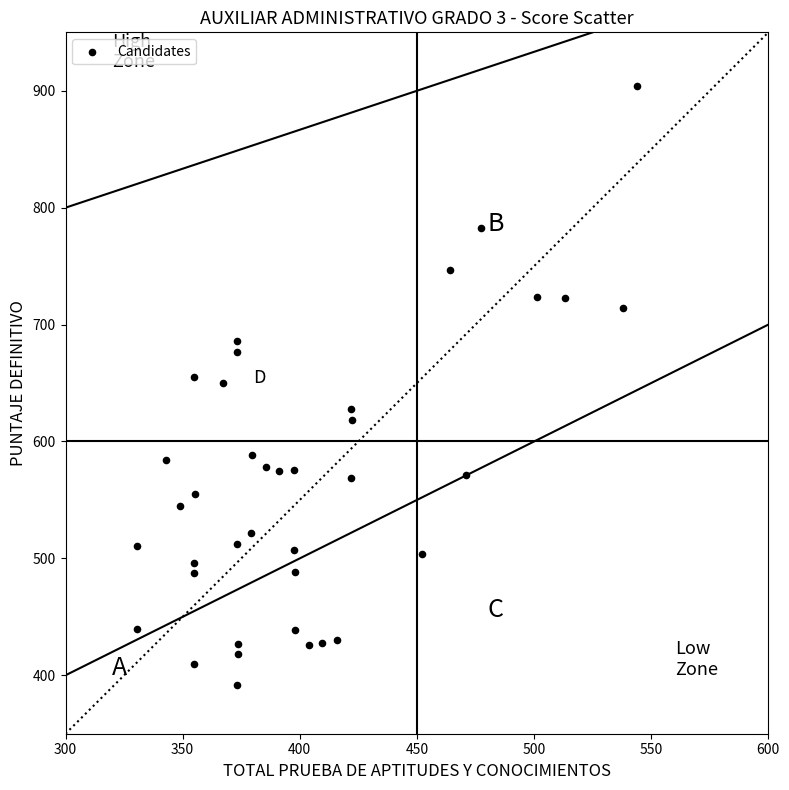

What is the range of X values (max minus min)?

213.1